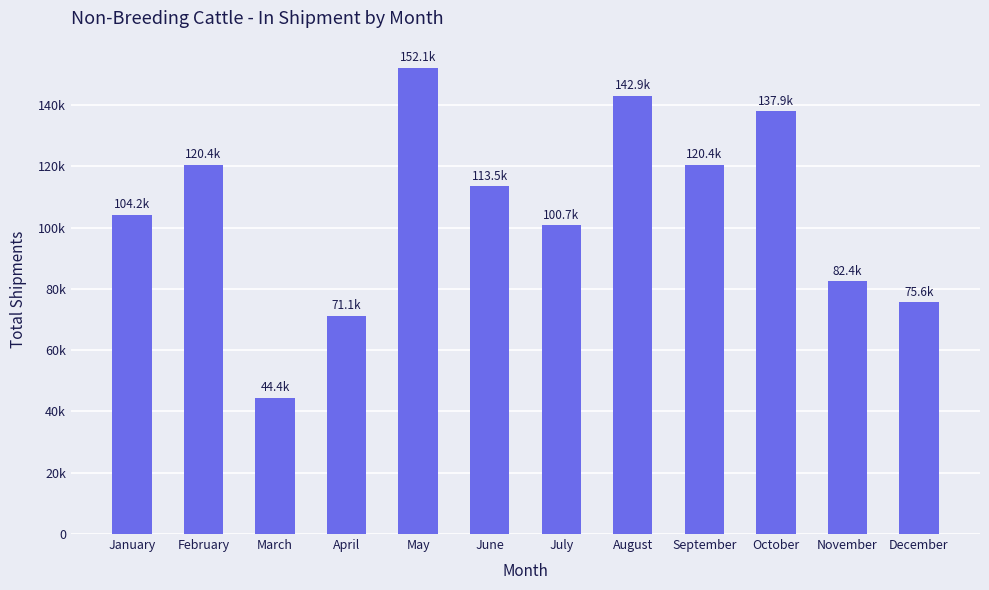

Does the chart contain stacked bars?

No